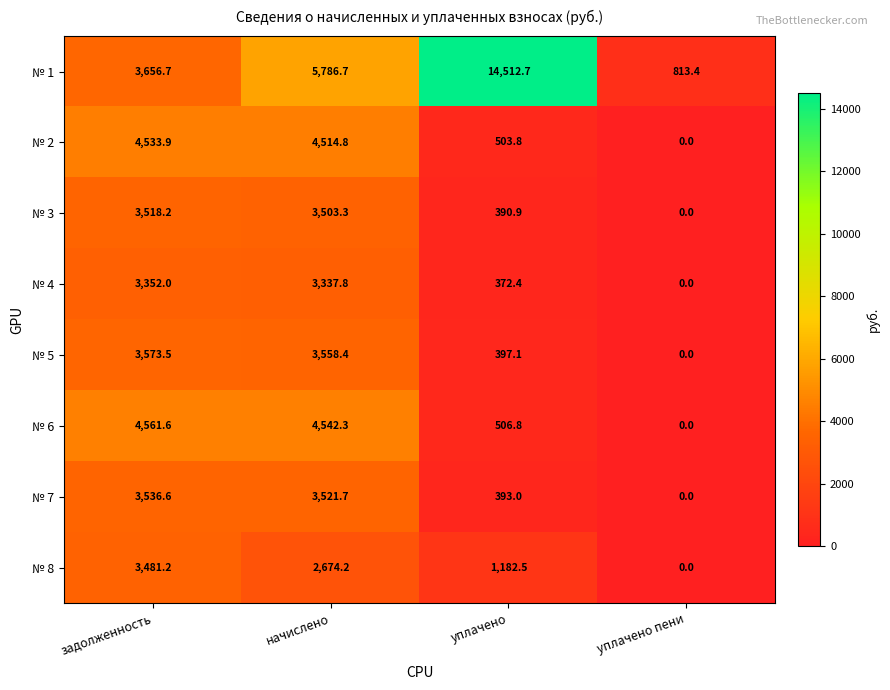

Between начислено and уплачено пени, which series saw the biggest shift?

№ 1